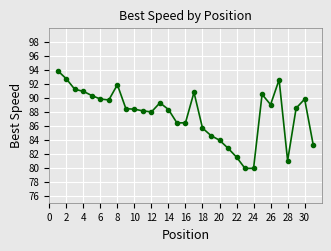

What is the value of the 13th point from the left?

89.3